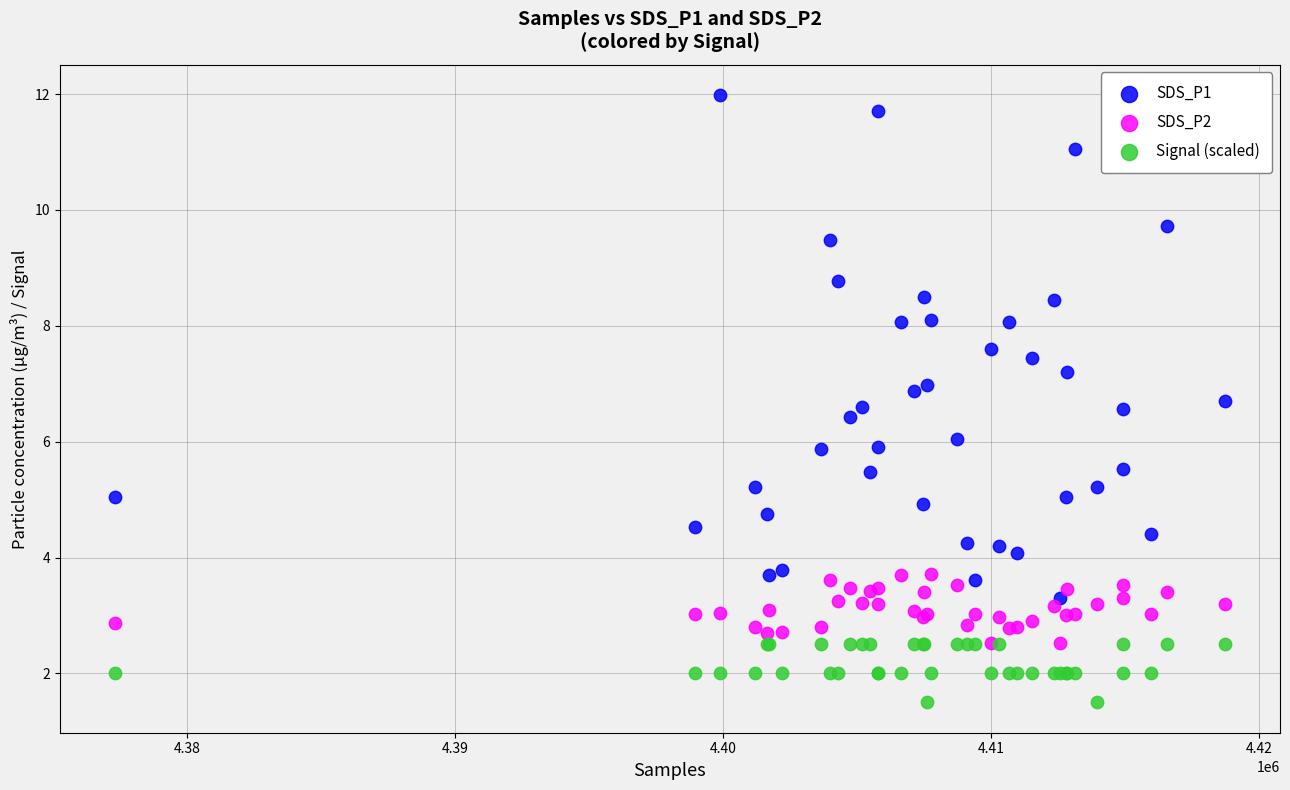

Which series has the widest spread of Y values?

SDS_P1